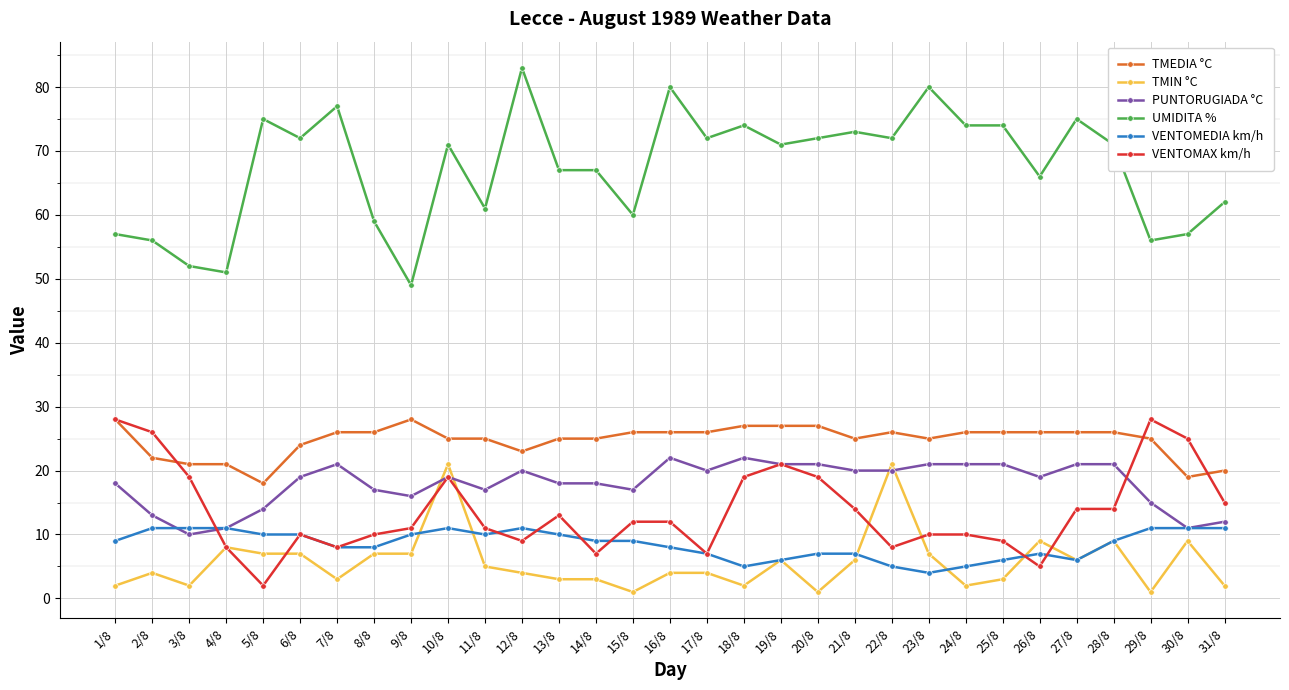

Is this an area chart (filled region under the line)?

No